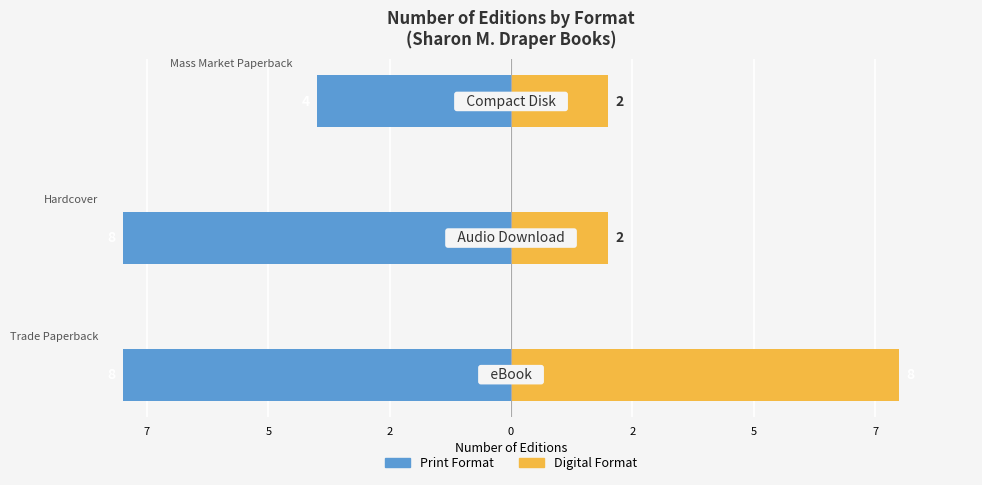

What is the smallest value displayed?

-8